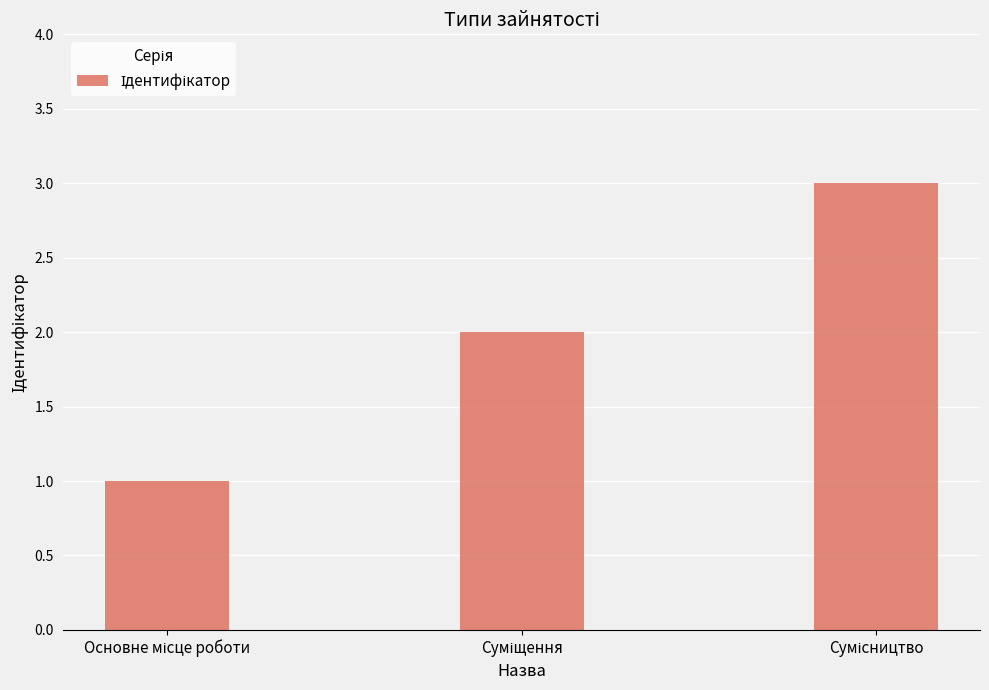

What is the maximum value shown in the chart?

3